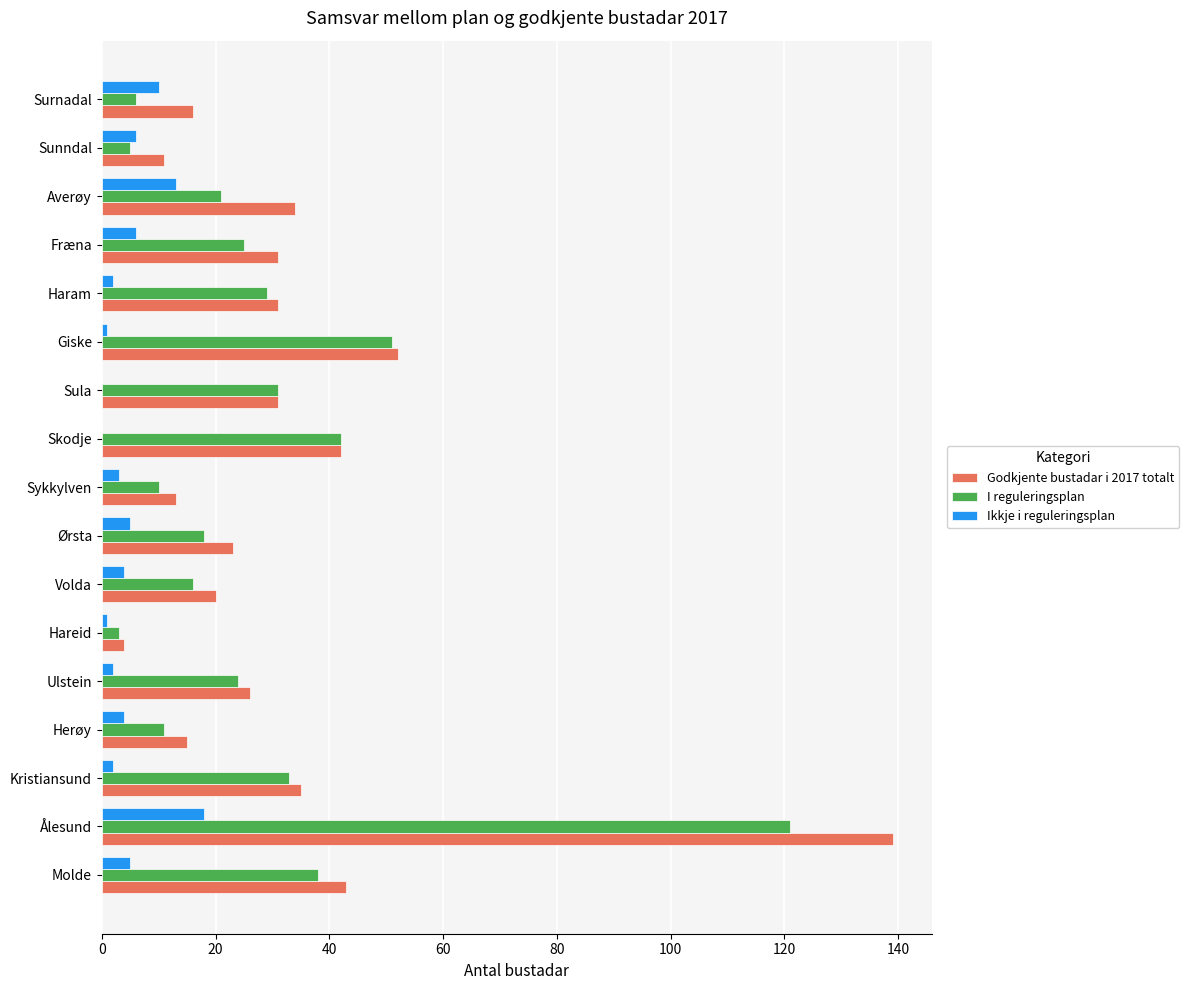

How many data points does each series have?

17